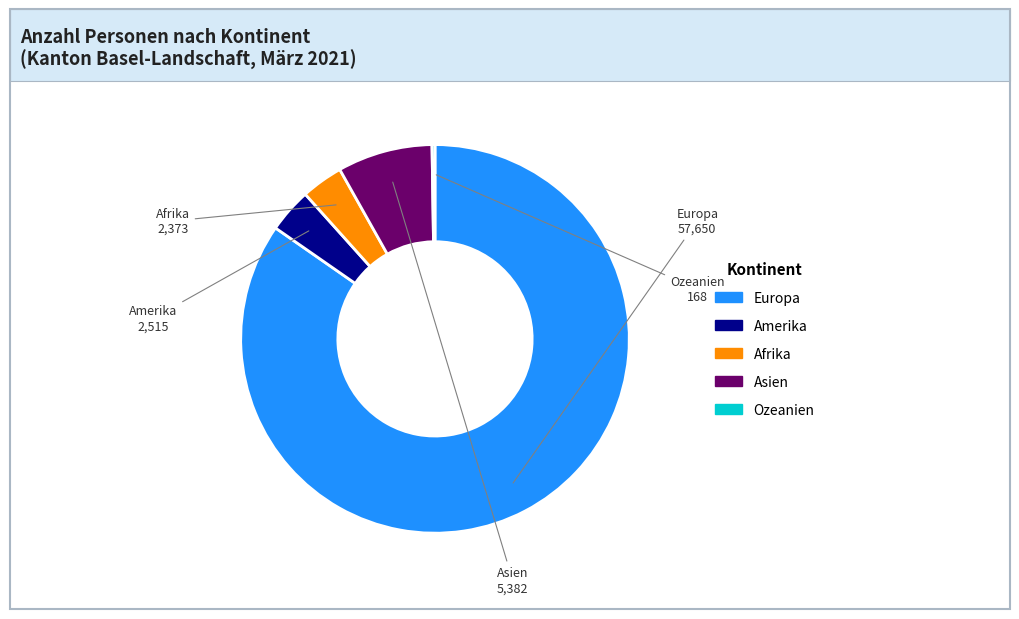

The Afrika slice represents 14% of the pie. True or false?

False